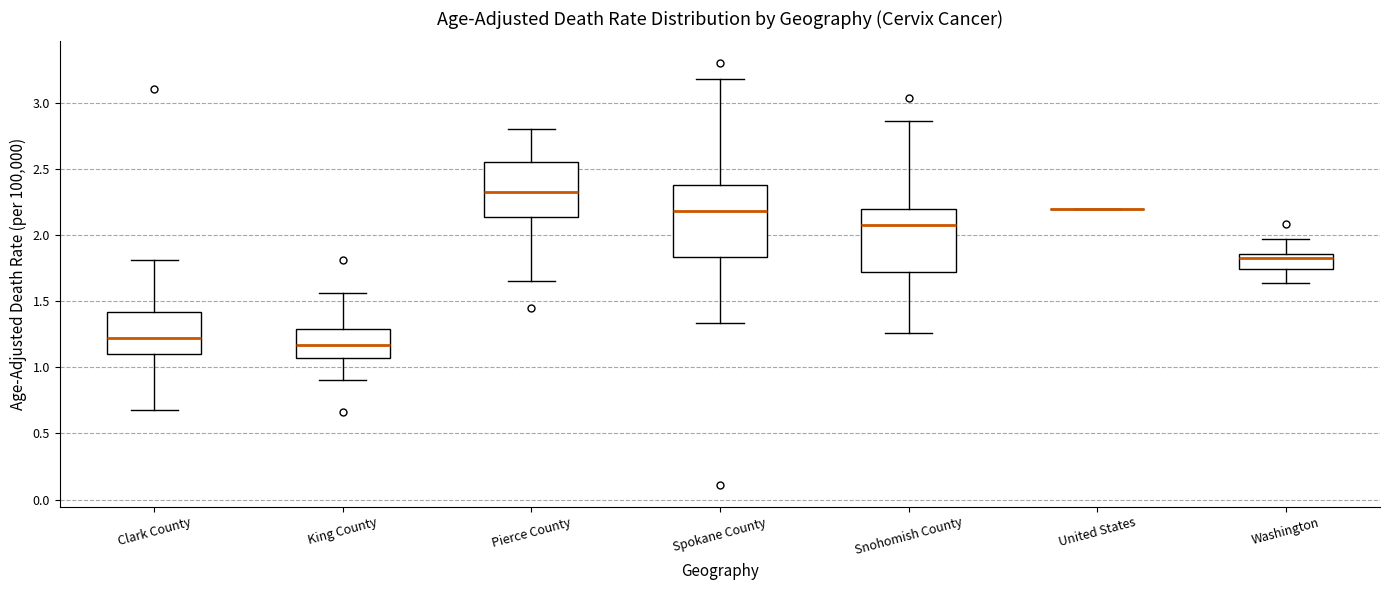

Reading left to right, read every box against the y-axis: the position of its median line, the range the box covers, and the ends of its whiskers. The values are not printed on the chart, so give them approximately, as read against the axis.

Clark County: median 1.20, box 1.10 to 1.40, whiskers 0.70 to 1.80
King County: median 1.15, box 1.05 to 1.30, whiskers 0.90 to 1.55
Pierce County: median 2.35, box 2.15 to 2.55, whiskers 1.65 to 2.80
Spokane County: median 2.20, box 1.85 to 2.40, whiskers 1.35 to 3.20
Snohomish County: median 2.10, box 1.70 to 2.20, whiskers 1.25 to 2.85
United States: box collapsed to a line at 2.20, whiskers 2.20 to 2.20
Washington: median 1.85 (just below the box's upper edge), box 1.75 to 1.85, whiskers 1.65 to 1.95